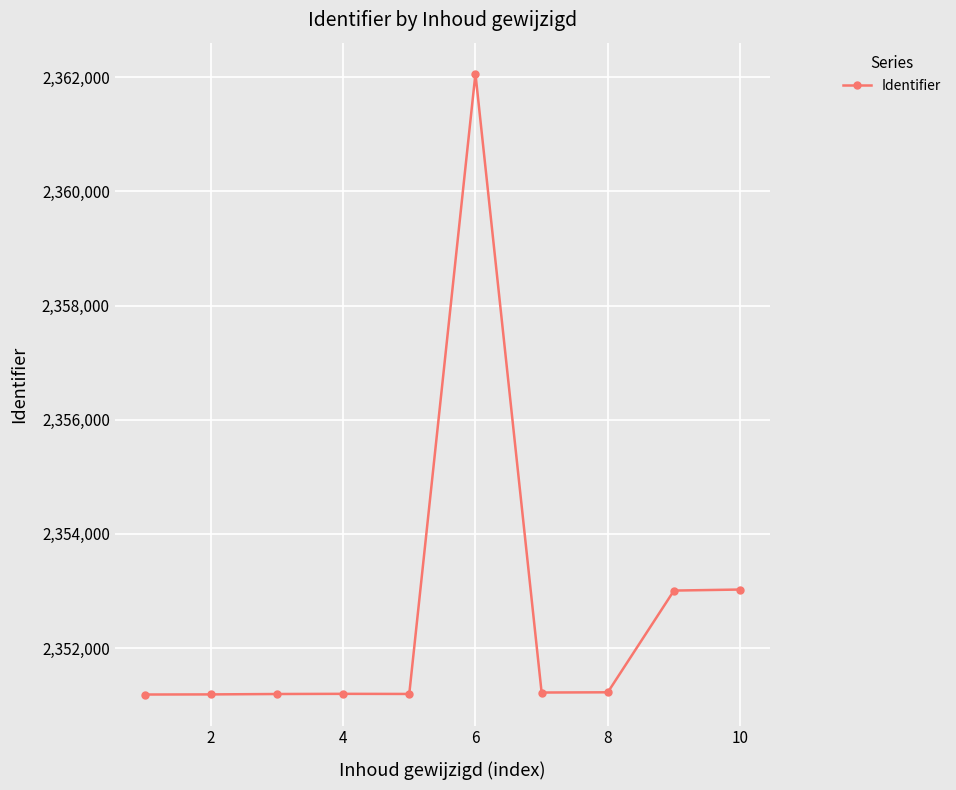

How many series are shown in this chart?

1